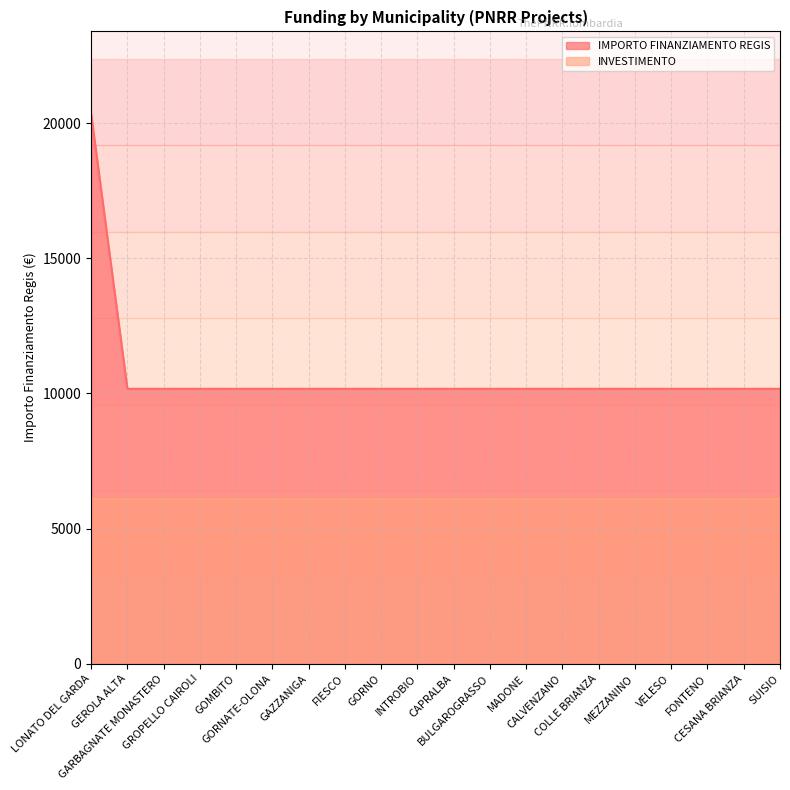

True or false: there are more than 2 points higher than both neighbors.

False